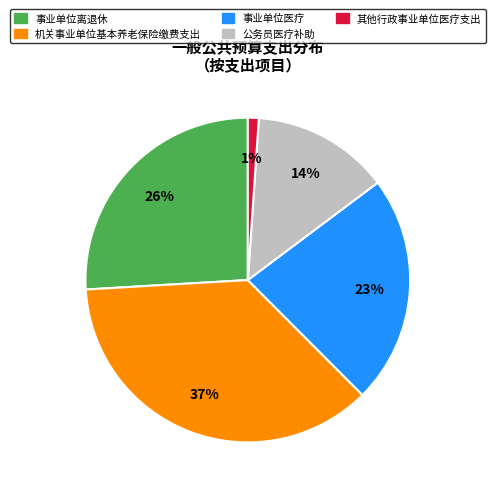

How many slices are in this pie chart?

5